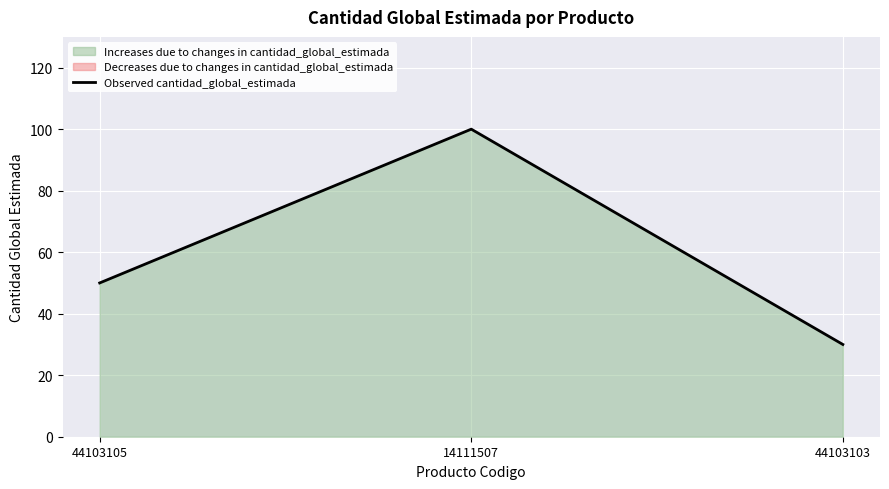

Rank the categories by value from lowest to highest.

44103103, 44103105, 14111507